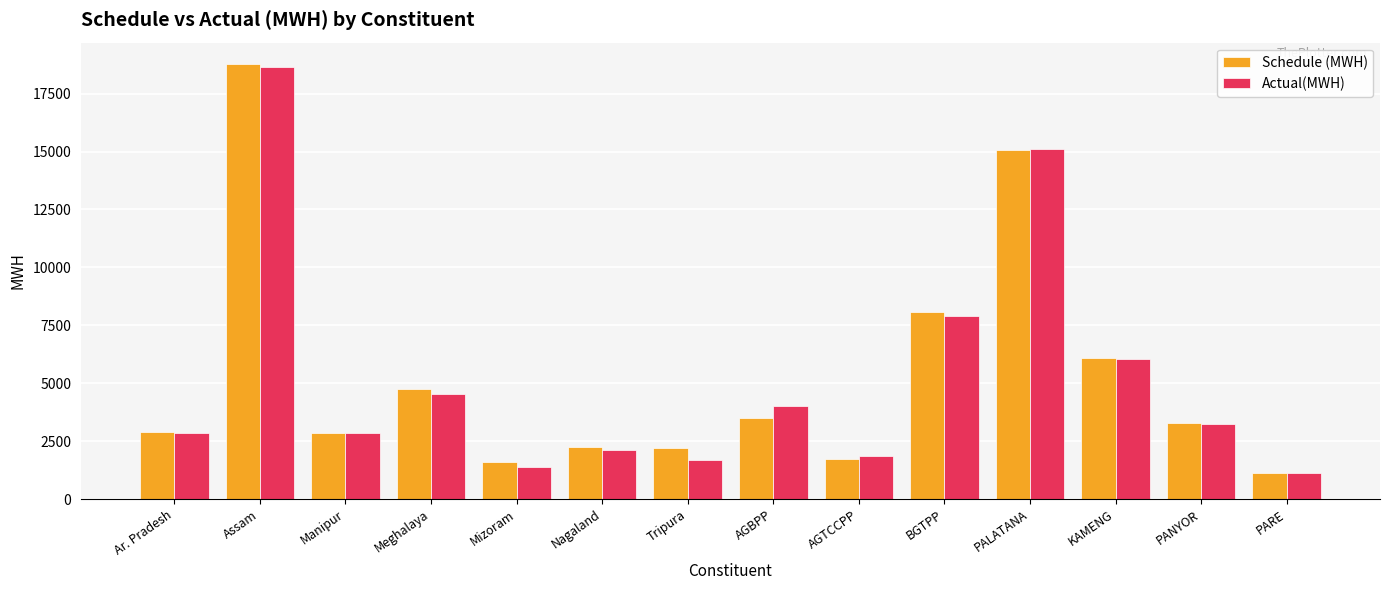

At which category is the sum across all series the highest?

Assam